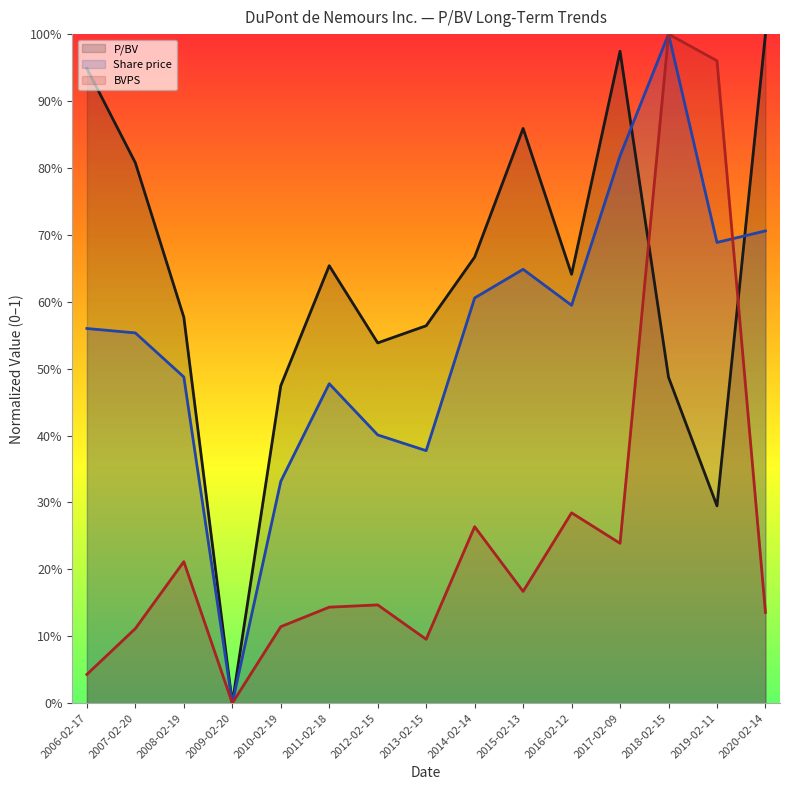

What is the sum of all Share price (line) values?

8.2